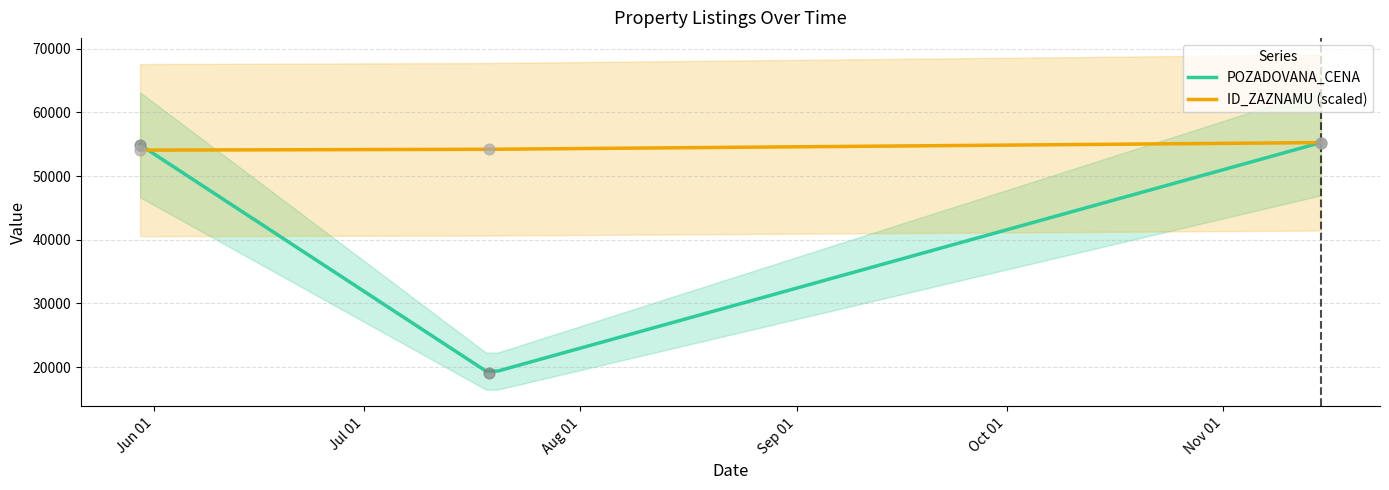

What is the ratio of the value at 2023-11-15 to the value at 2023-05-30?

1.0